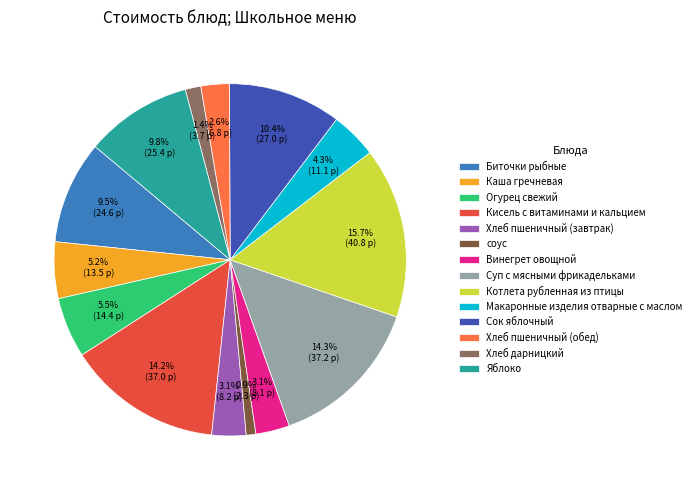

To the nearest percent, what portion does Яблоко represent?

10%